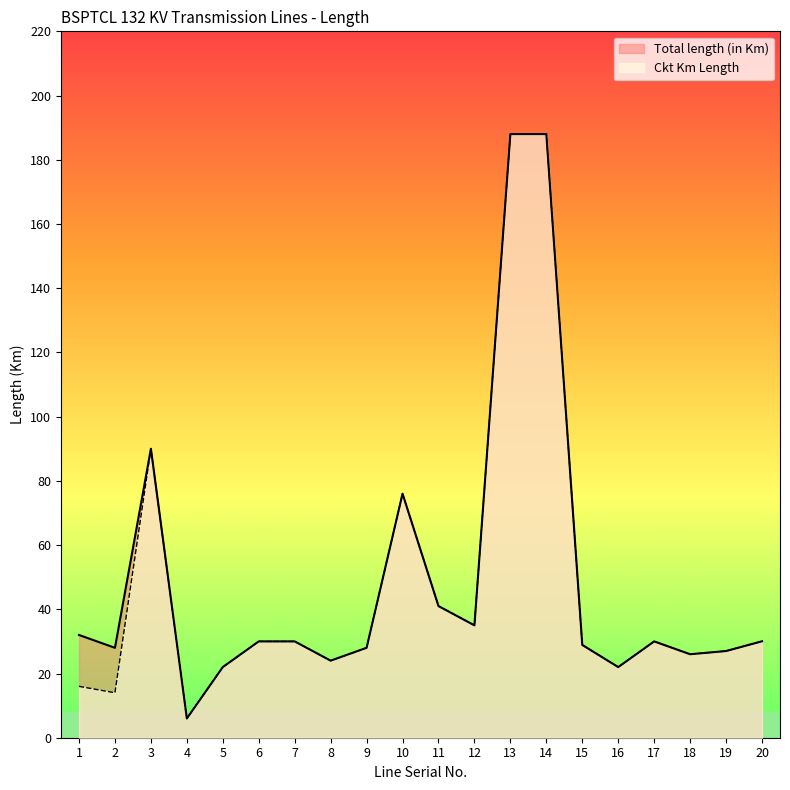

Which has a higher value, 7 or 9?

7